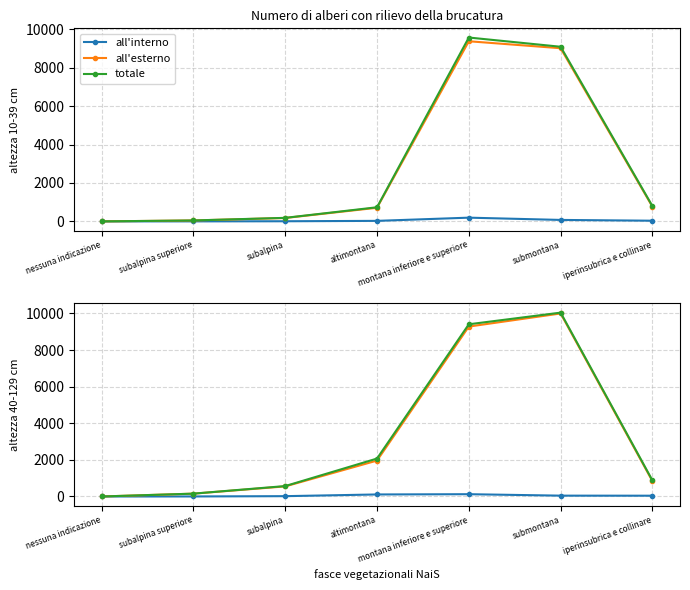

The value of all'esterno at nessuna indicazione is 6192. True or false?

False